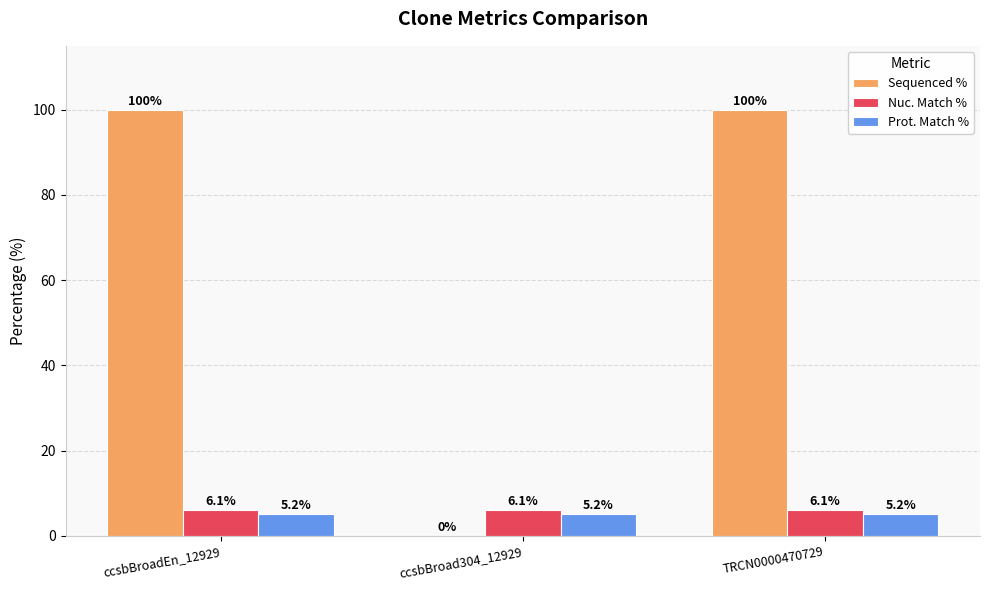

Which series has the largest total across all categories?

Sequenced %